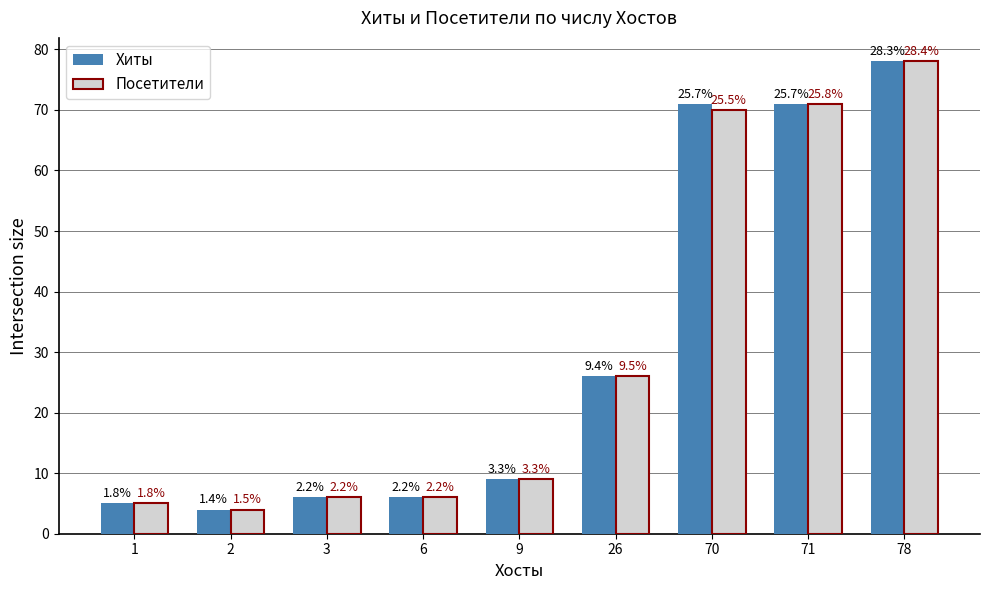

The Хиты series shows 4 at 2. True or false?

True